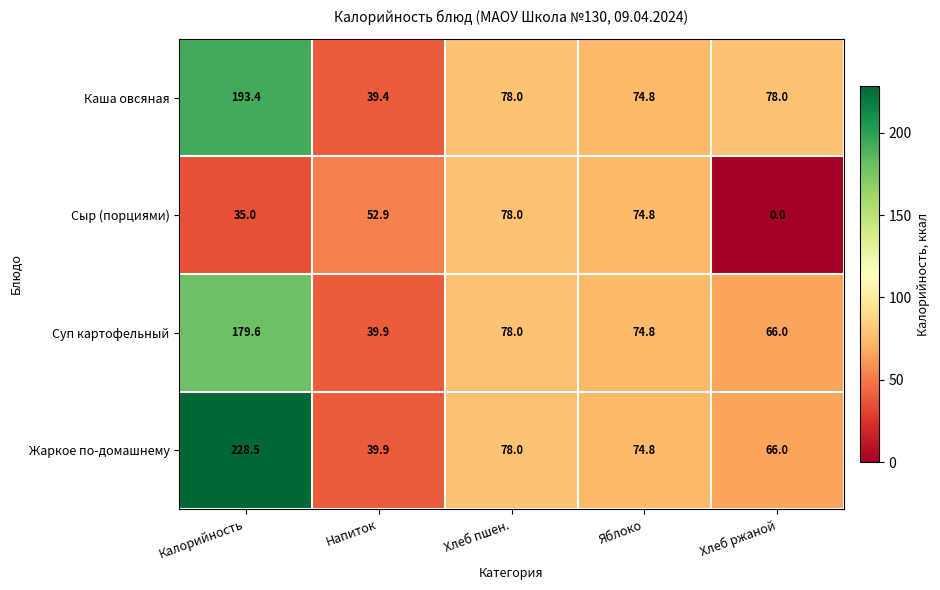

Read the Сыр (порциями) value at Напиток.

52.9